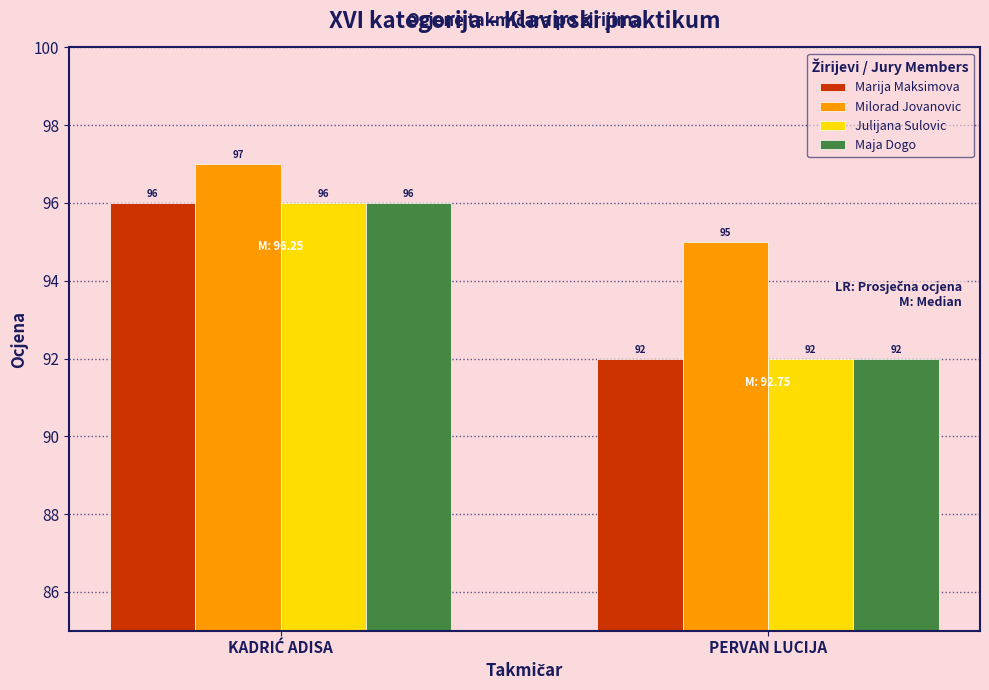

Reading left to right, transcribe all the data shown in this chart.

Marija Maksimova: 96	92
Milorad Jovanovic: 97	95
Julijana Sulovic: 96	92
Maja Dogo: 96	92